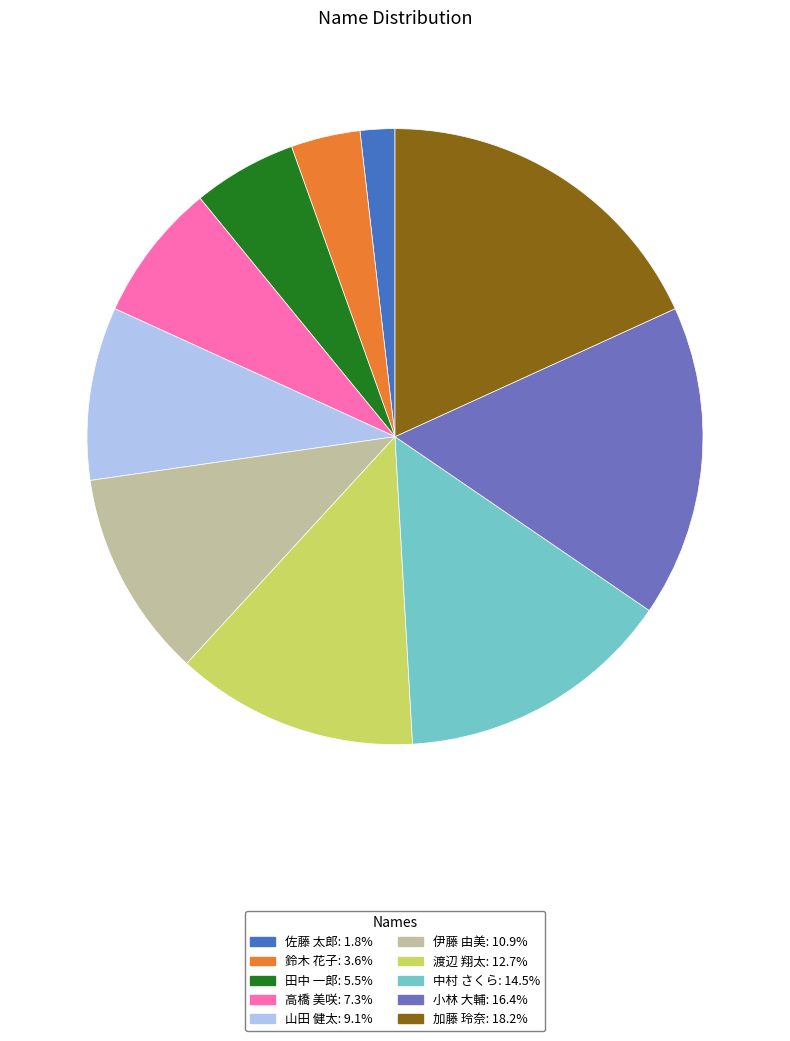

Do 加藤 玲奈: 18.2% and 佐藤 太郎: 1.8% together represent more than half of the pie?

No